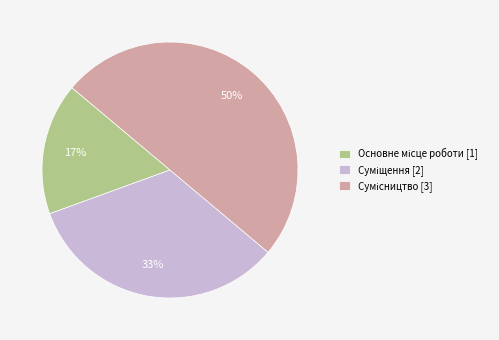

How many segments does this pie chart have?

3